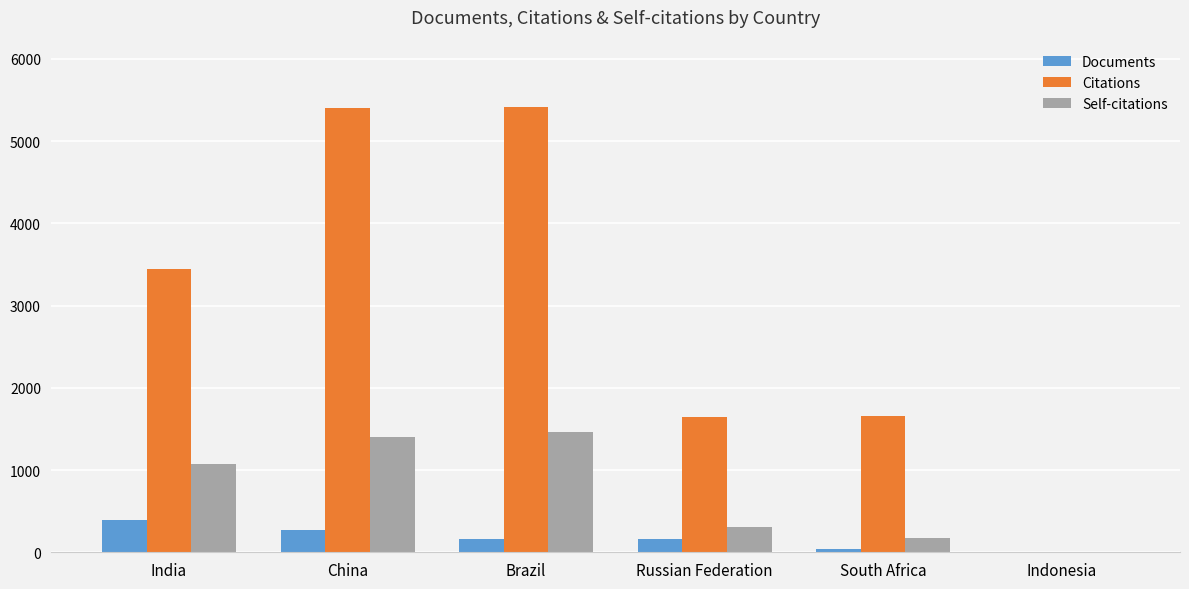

Is the value of Self-citations at China greater than the value of Citations at India?

No